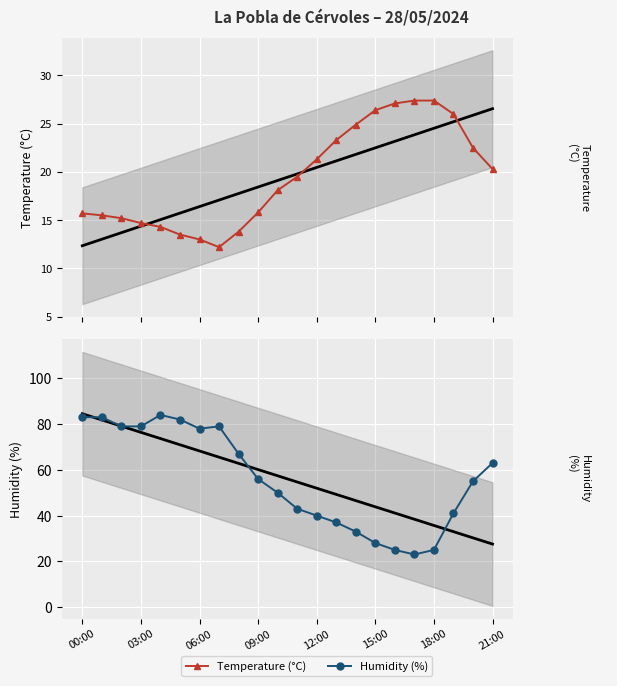

Rank the series by their maximum value, from highest to lowest.

Humidity (%), Temperature (°C)